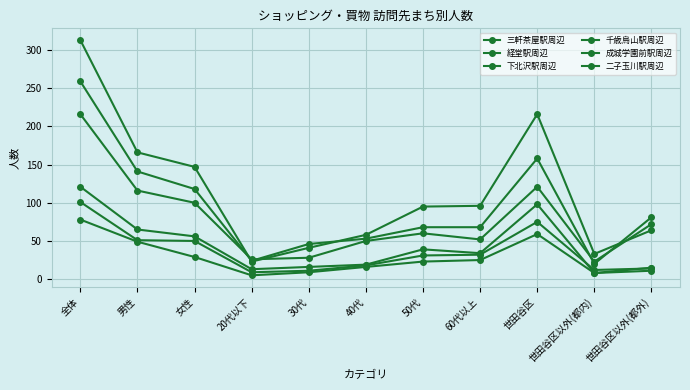

What is the total value across all series at 50代?

316